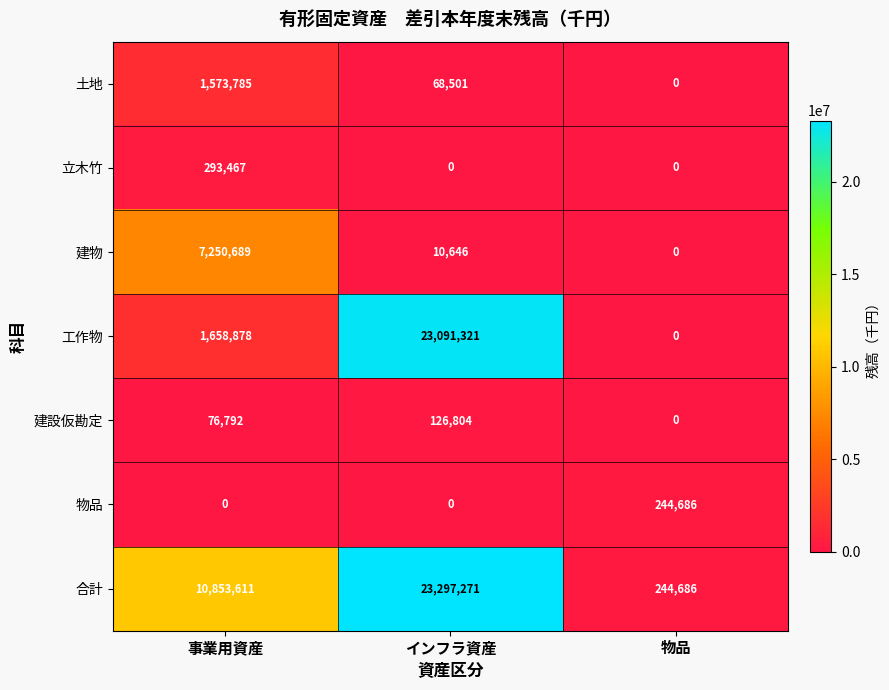

At which label does 土地 first exceed 68501?

事業用資産